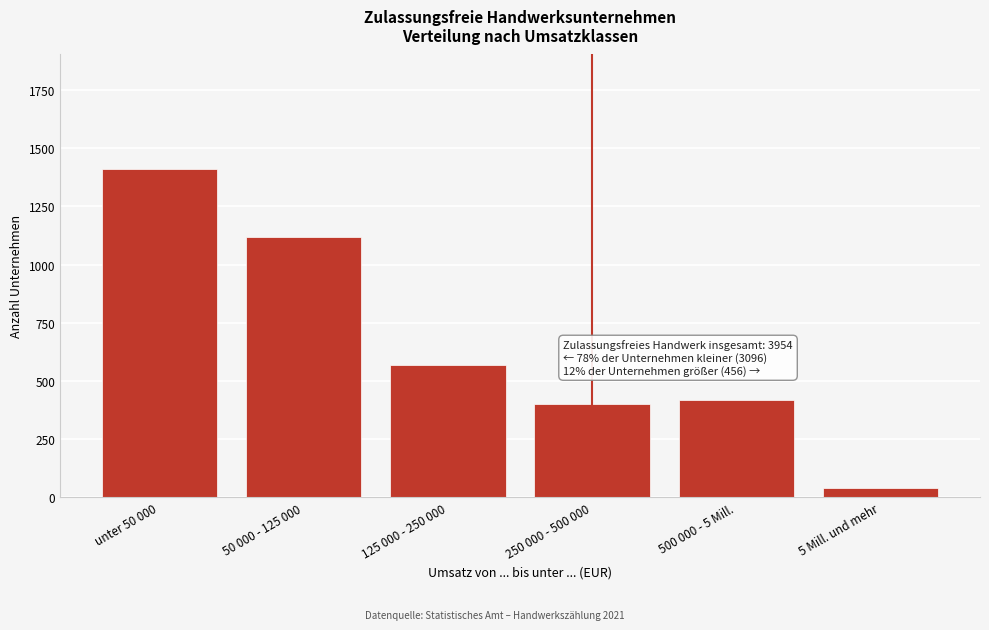

Reading left to right, extract all data points from this chart.

1410	1118	568	402	418	38